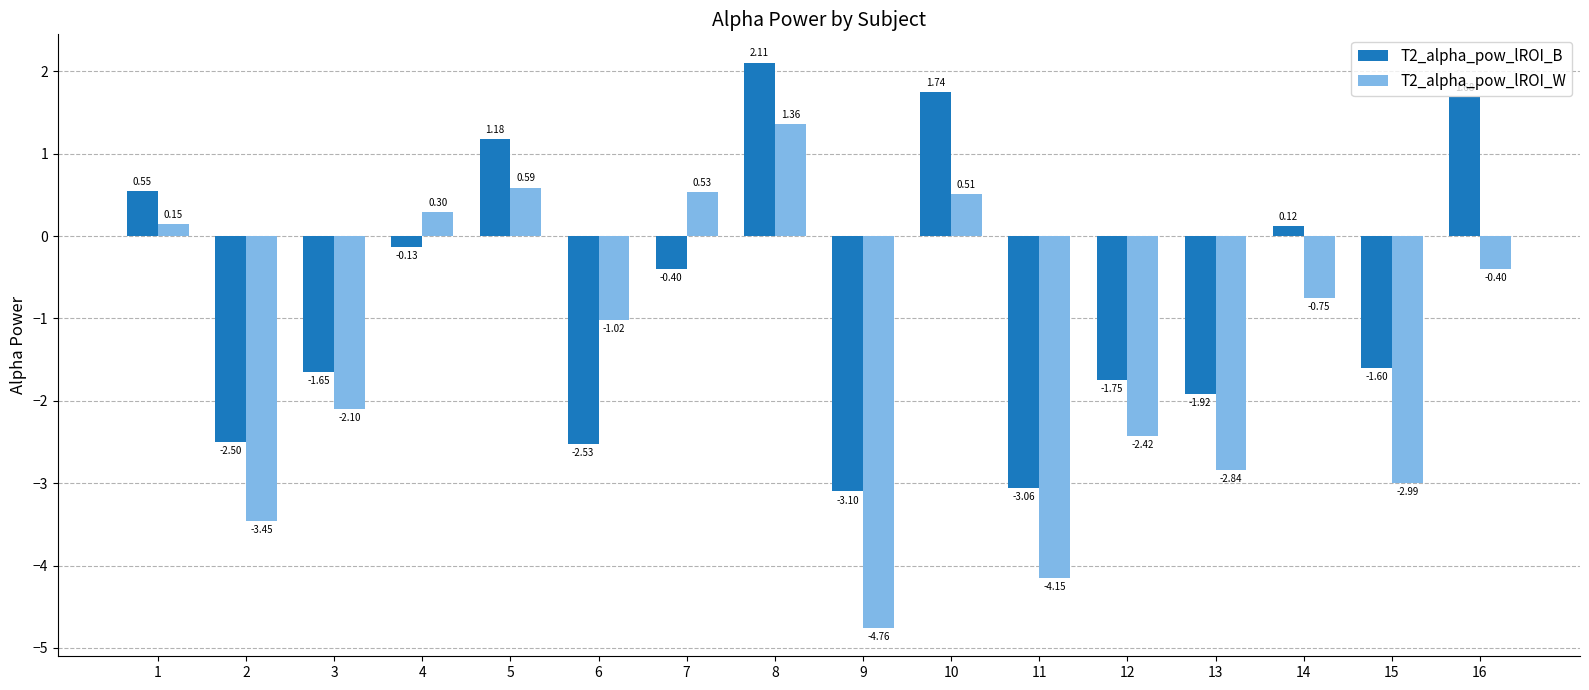

Between 2 and 16, which series saw the biggest shift?

T2_alpha_pow_lROI_B